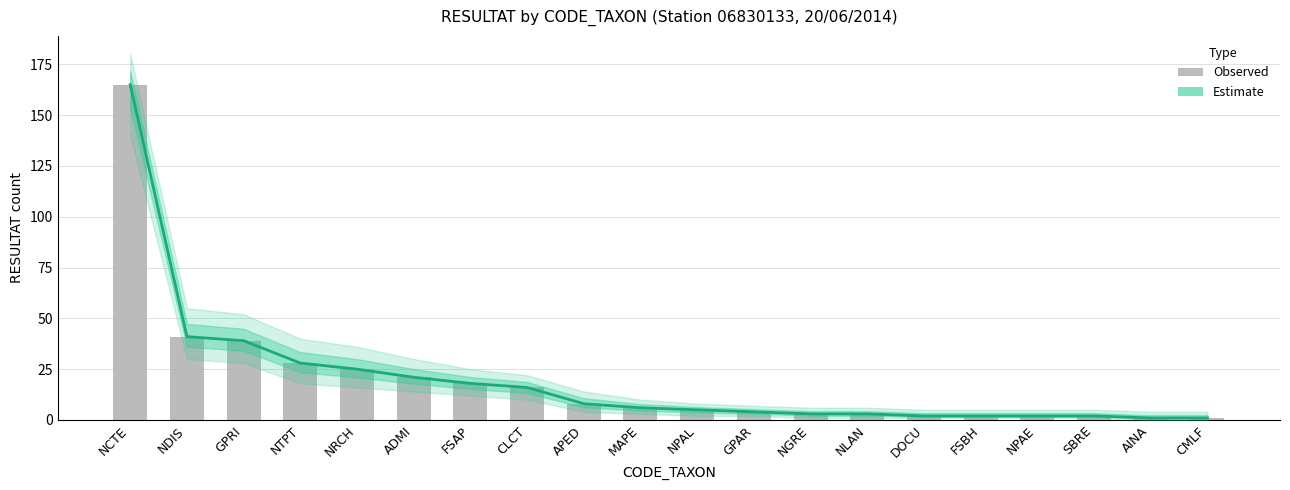

At which category is the sum across all series the highest?

NCTE